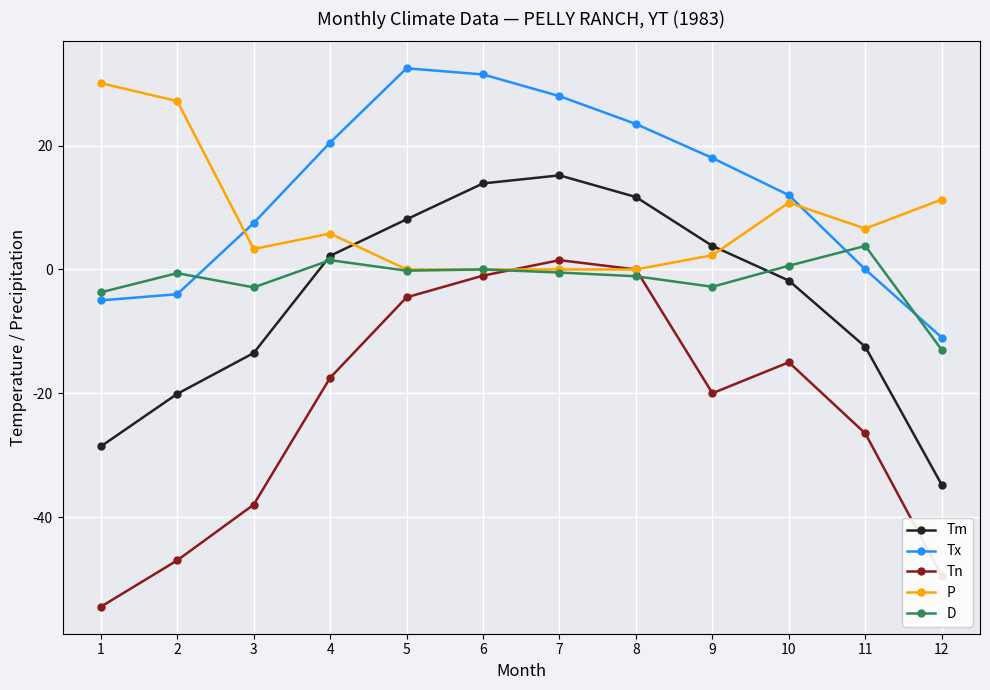

True or false: Tx has more than 2 interior local peaks.

False